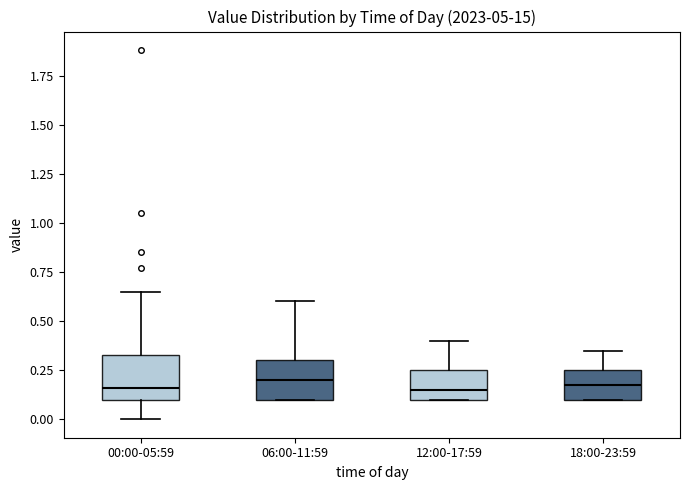

Reading left to right, read every box against the y-axis: the position of its median line, the range the box covers, and the ends of its whiskers. The values are not printed on the chart, so give them approximately, as read against the axis.

00:00-05:59: median 0.15, box 0.10 to 0.35, whiskers 0.00 to 0.65
06:00-11:59: median 0.20, box 0.10 to 0.30, whiskers 0.10 to 0.60
12:00-17:59: median 0.15, box 0.10 to 0.25, whiskers 0.10 to 0.40
18:00-23:59: median 0.20, box 0.10 to 0.25, whiskers 0.10 to 0.35